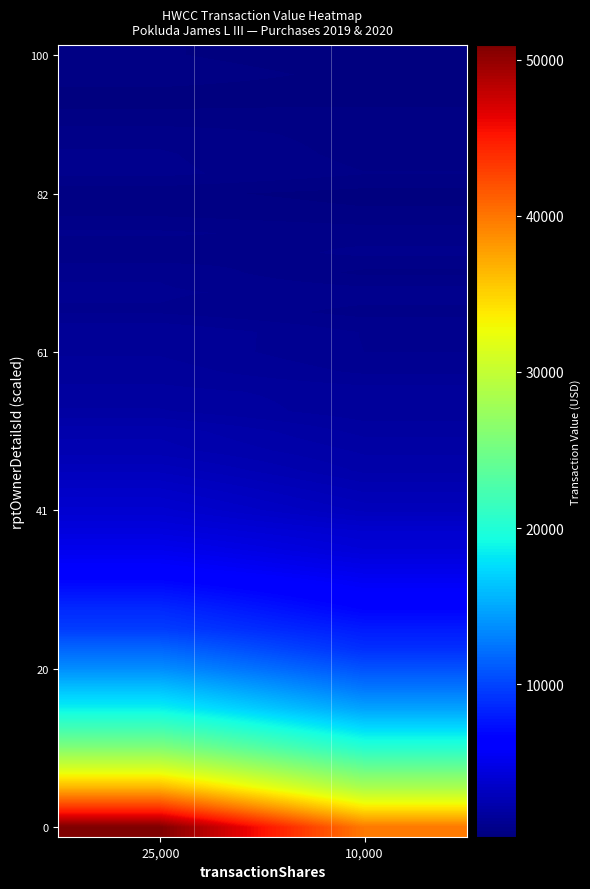

At how many categories does at least one series exceed 24561?

2